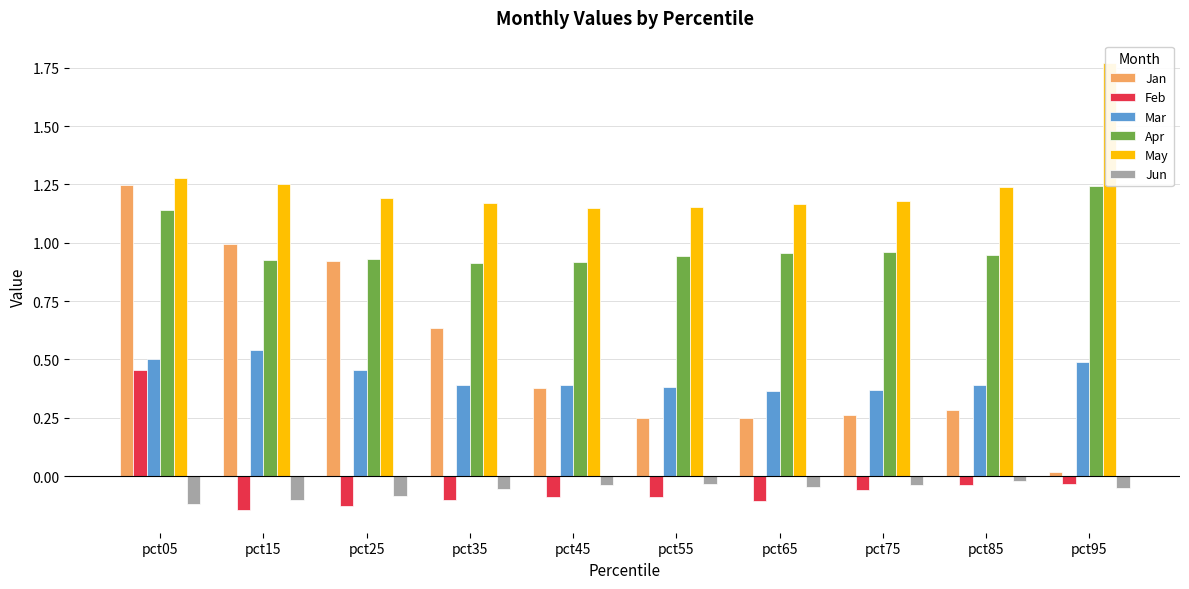

How many bars are there in total?

60